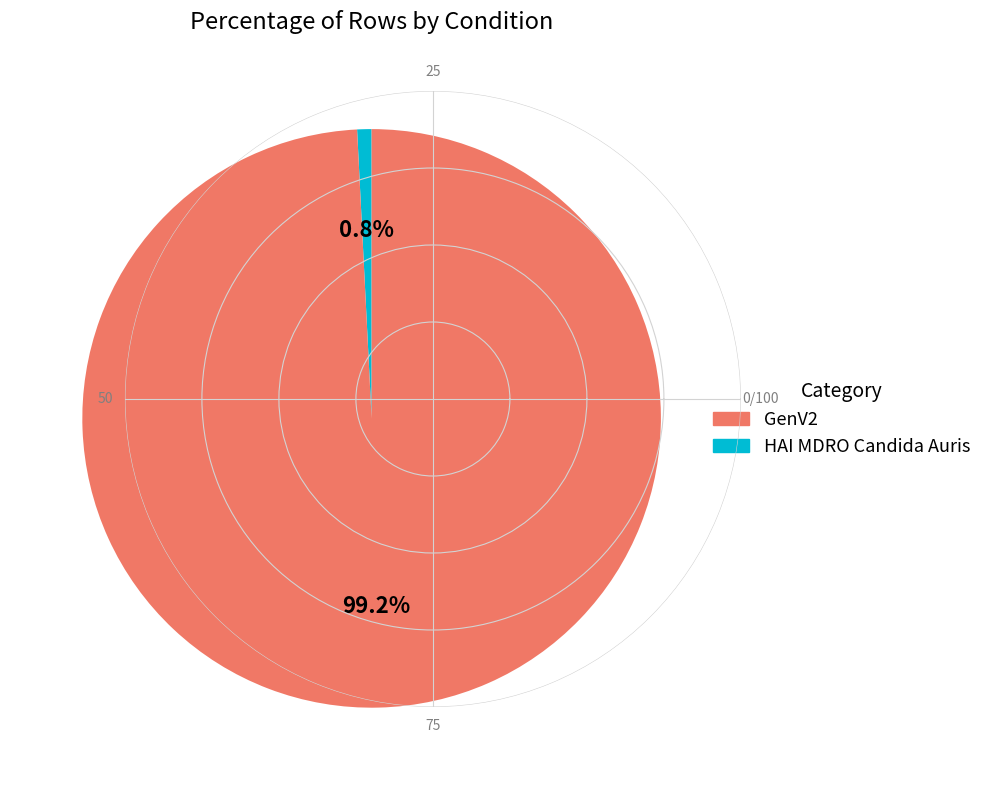

Is there any slice that represents more than half of the pie?

Yes